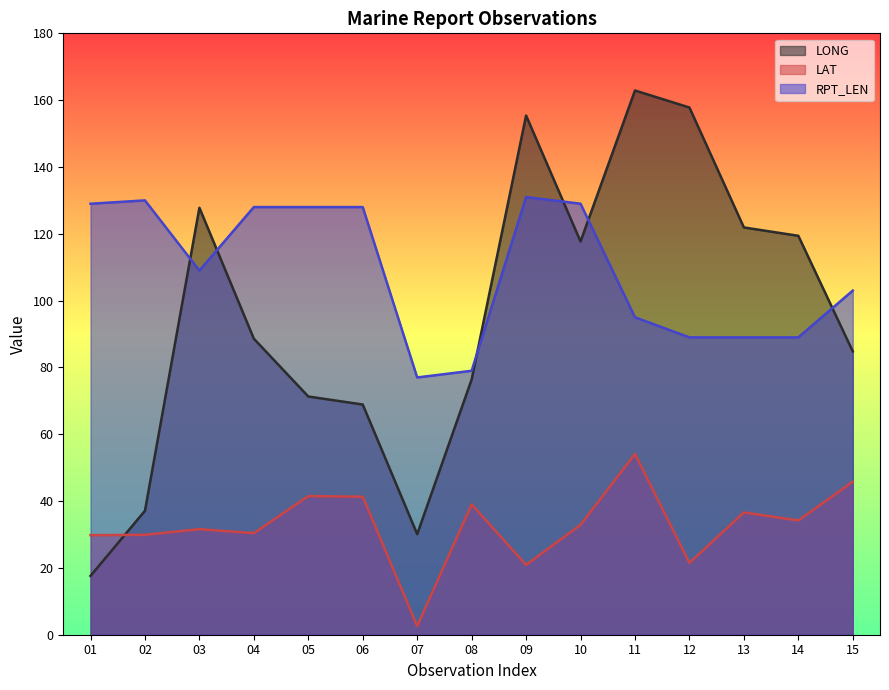

Reading left to right, what are all the values shown in this chart?

LONG: 01=17.6	02=37.1	03=127.8	04=88.6	05=71.3	06=68.9	07=30.1	08=76.4	09=155.4	10=117.7	11=162.9	12=157.8	13=121.9	14=119.4	15=84.8
LAT: 01=29.8	02=29.9	03=31.6	04=30.4	05=41.5	06=41.3	07=2.6	08=39.0	09=20.9	10=32.9	11=54.1	12=21.5	13=36.6	14=34.2	15=45.8
RPT_LEN: 01=129.0	02=130.0	03=109.0	04=128.0	05=128.0	06=128.0	07=77.0	08=79.0	09=131.0	10=129.0	11=95.0	12=89.0	13=89.0	14=89.0	15=103.0